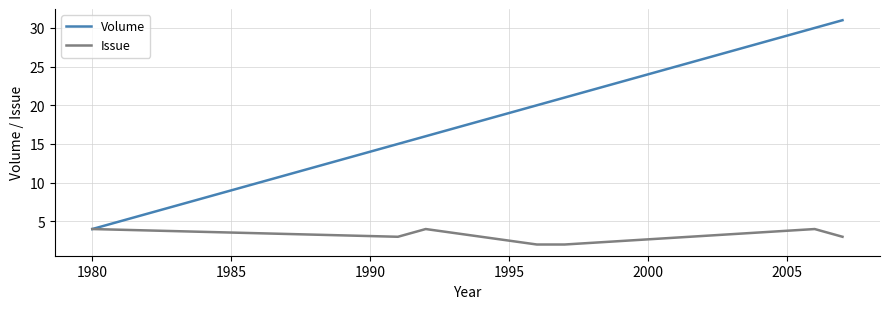

What is the greatest value displayed?

31